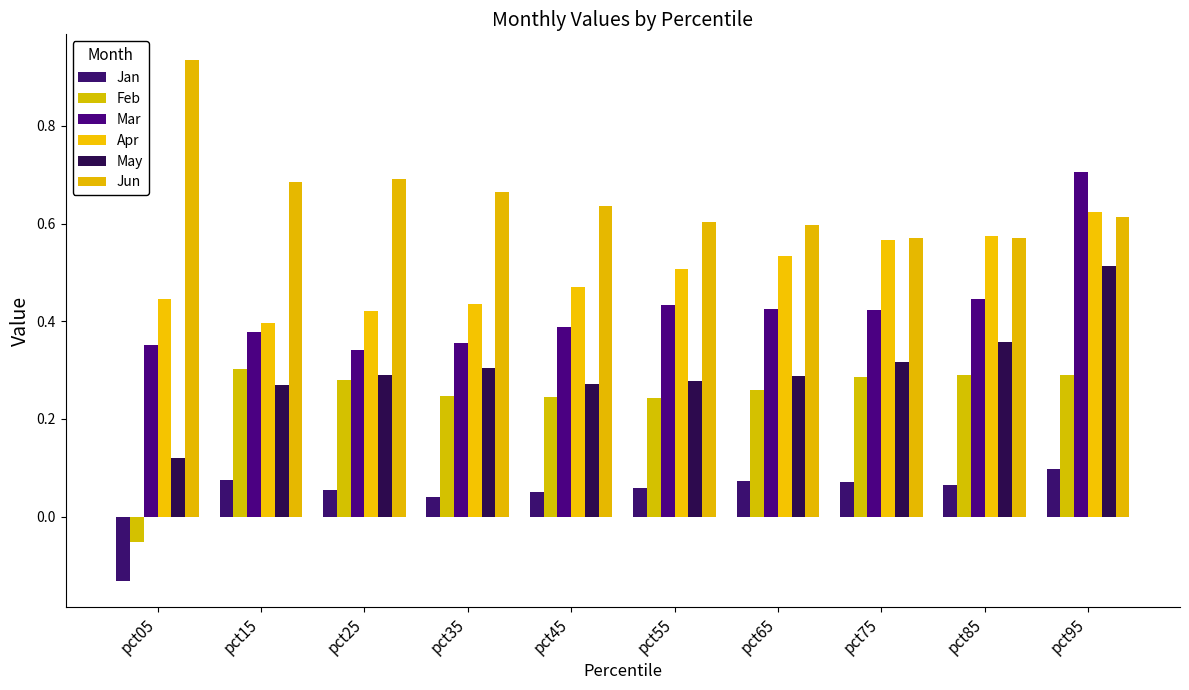

How many bars are there in each group?

6